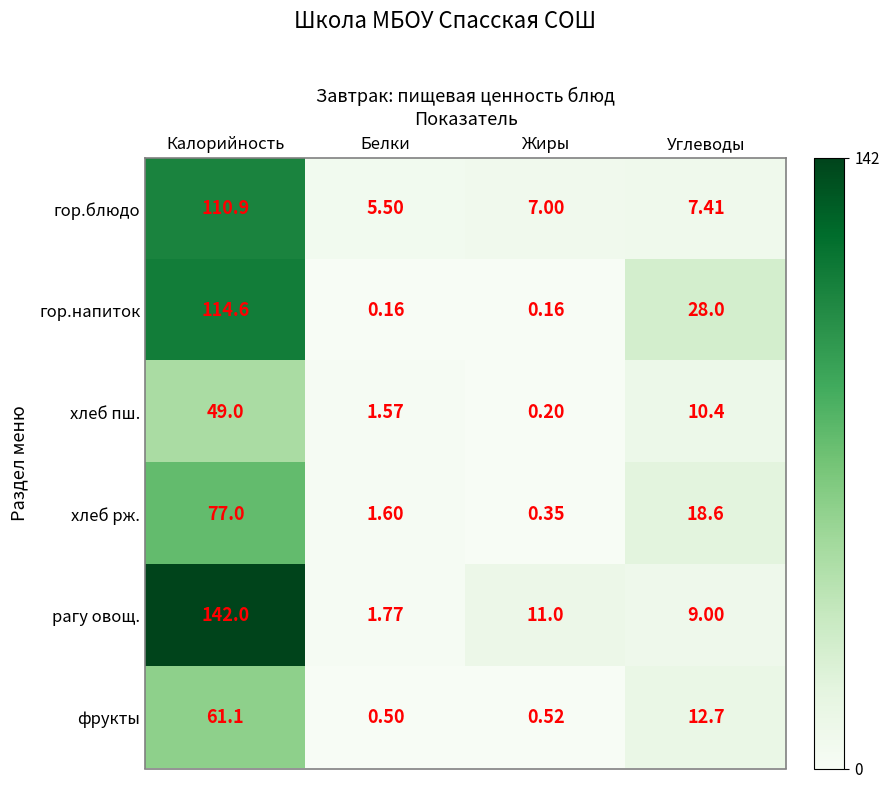

Rank the series by their maximum value, from highest to lowest.

рагу овощ., гор.напиток, гор.блюдо, хлеб рж., фрукты, хлеб пш.